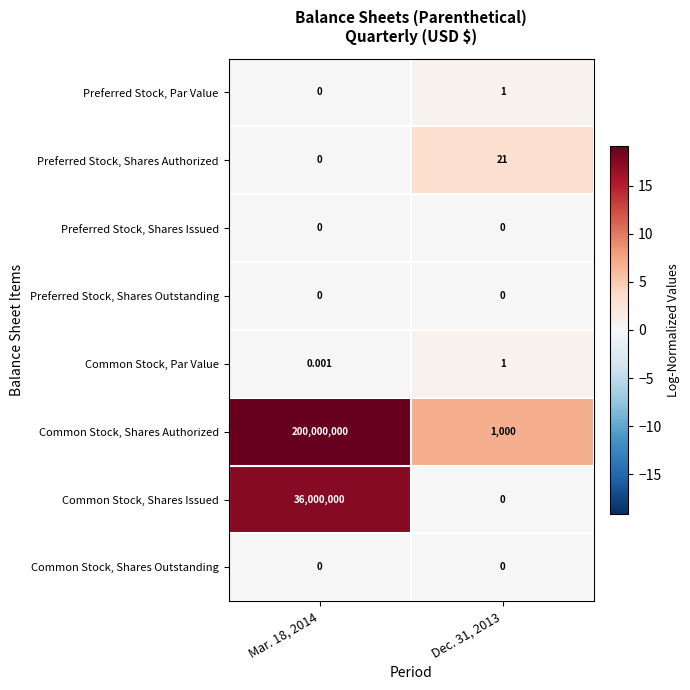

At which category does the chart reach its peak across all series?

Mar. 18, 2014